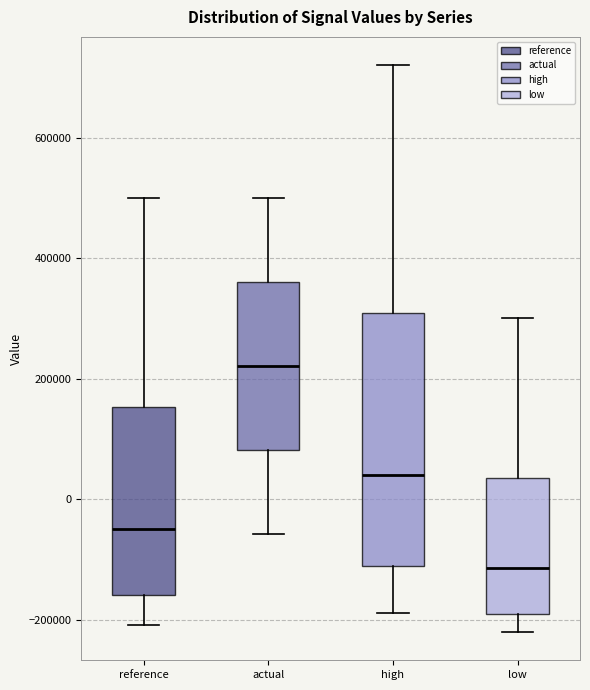

Reading left to right, transcribe this box plot: for each box, give where its median line is, the range the box spans, and where its two whiskers end, as read against the y-axis. The values are not printed on the chart, so give them approximately, as read against the axis.

reference: median -40000, box -160000 to 160000, whiskers -200000 to 500000
actual: median 220000, box 80000 to 360000, whiskers -60000 to 500000
high: median 40000, box -120000 to 300000, whiskers -180000 to 720000
low: median -120000, box -200000 to 40000, whiskers -220000 to 300000